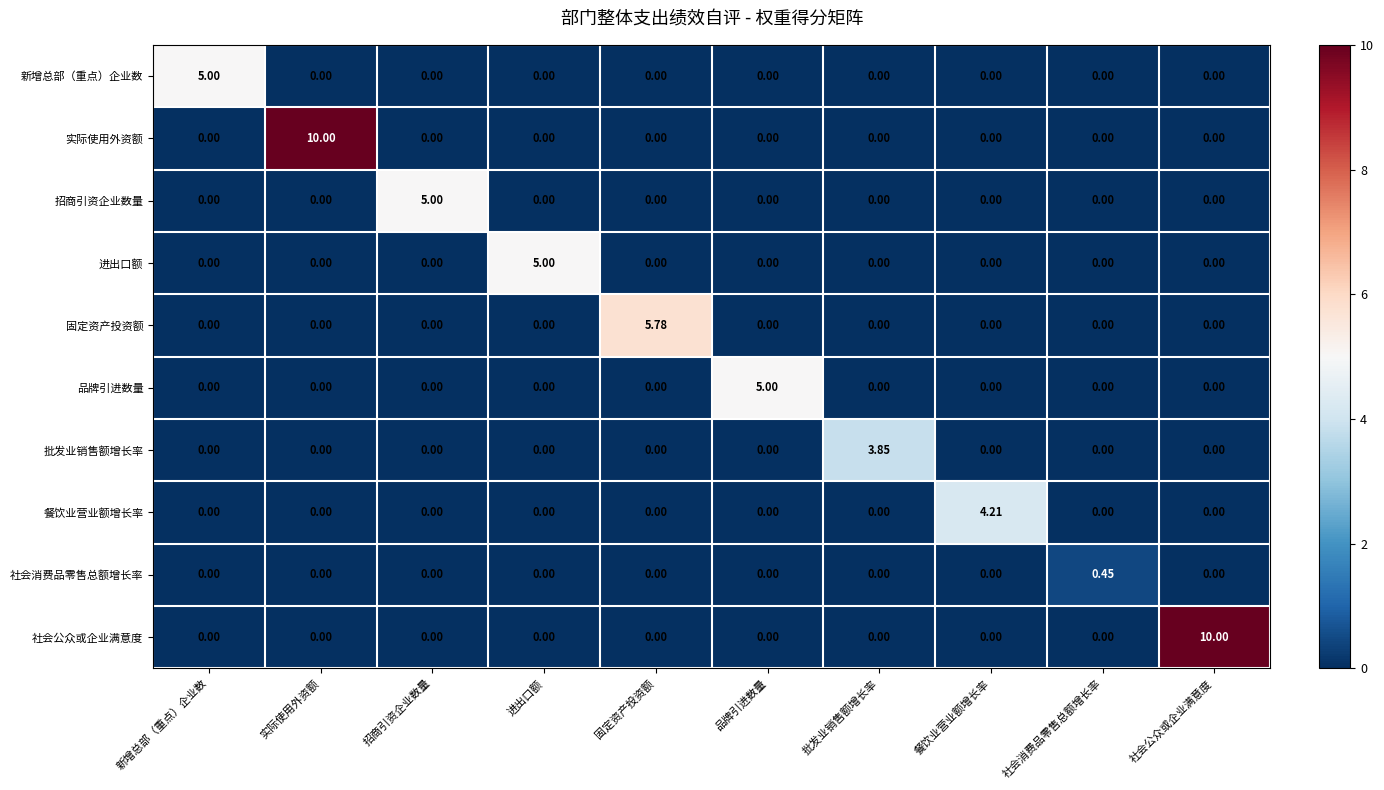

Which series changed the most between 招商引资企业数量 and 社会消费品零售总额增长率?

招商引资企业数量